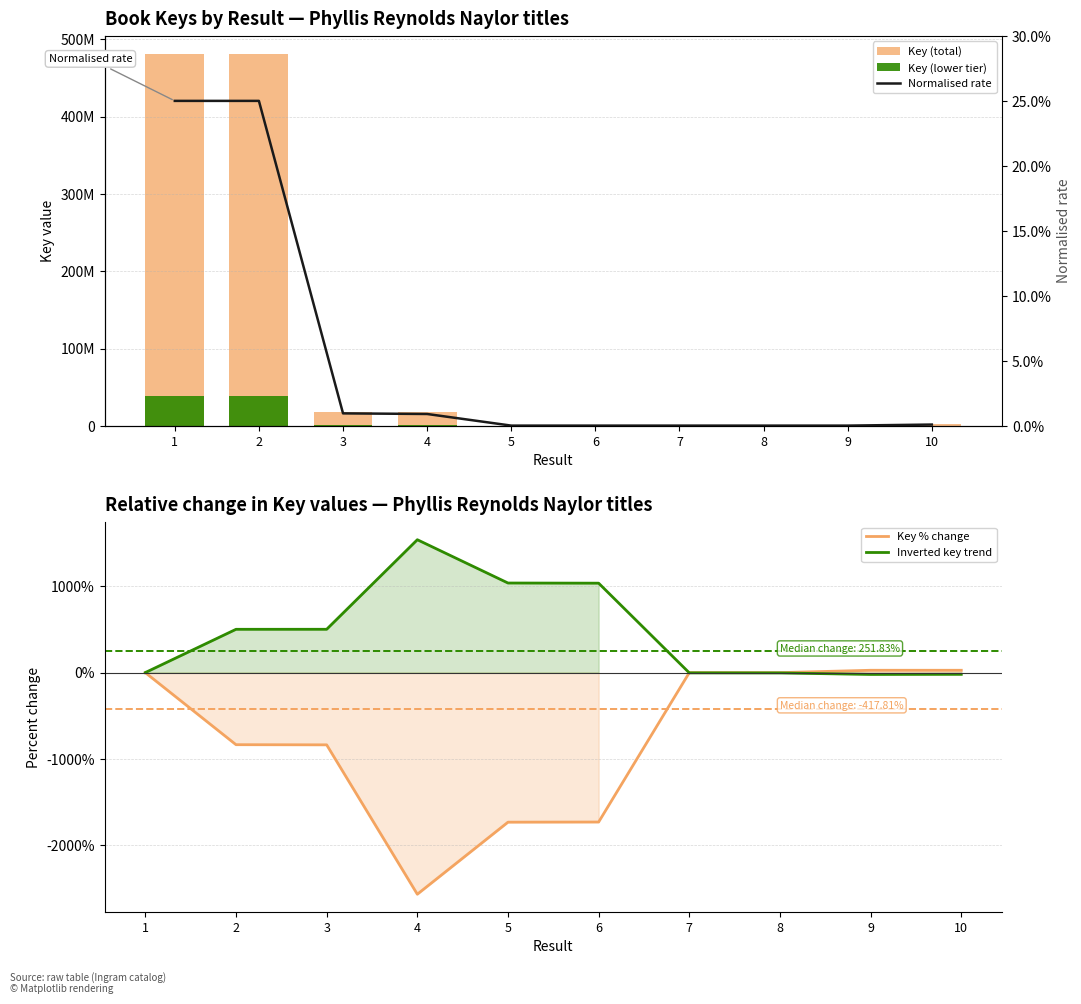

Where is Key % change nearest to the value -1271?

3